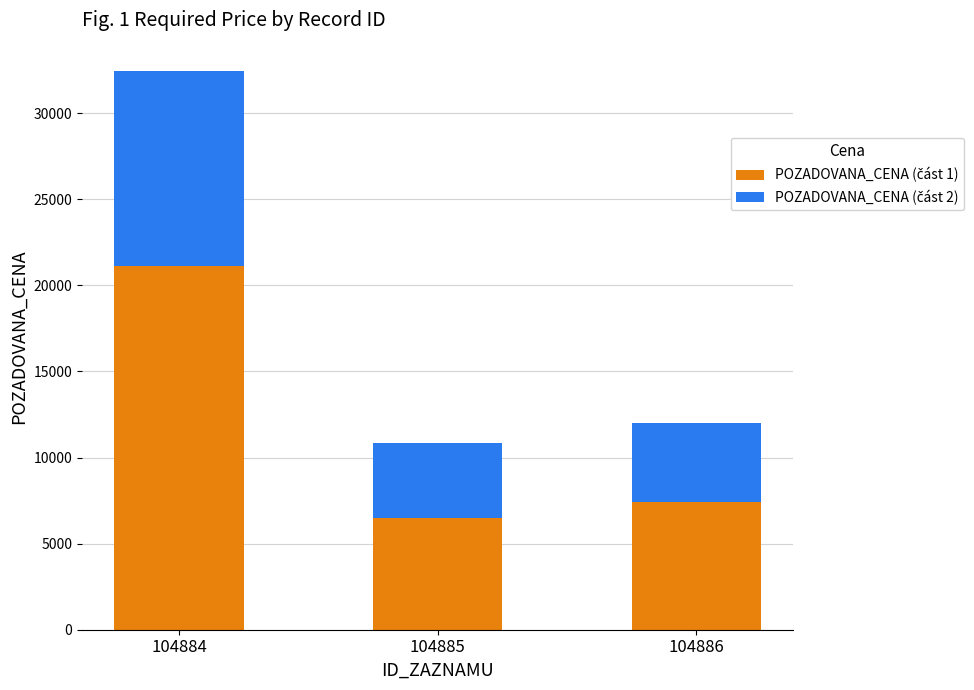

What is the total value across all series at 104884?

32470.0